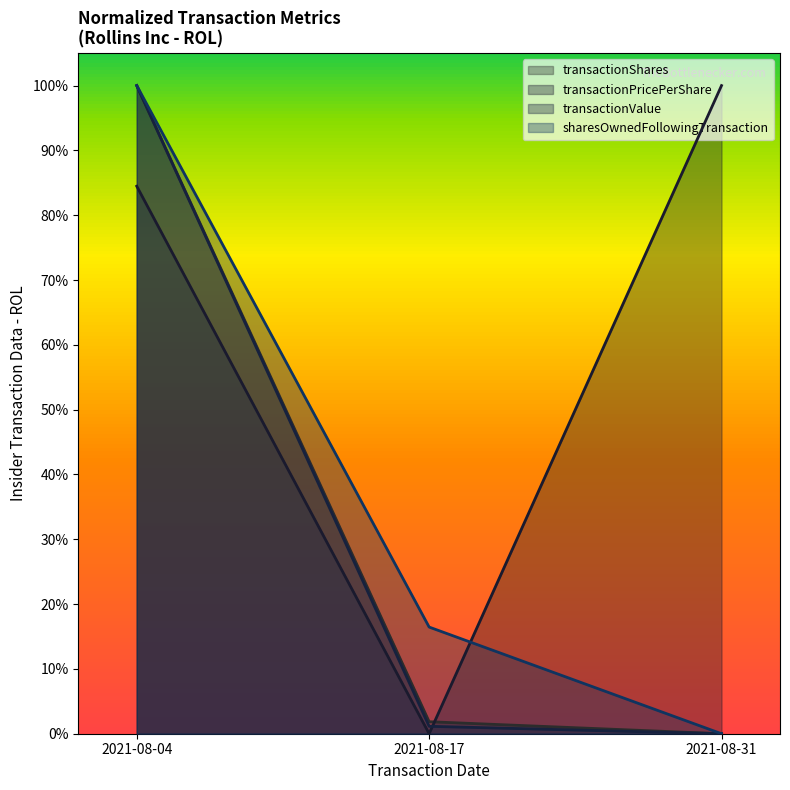

Reading left to right, extract all data points from this chart.

transactionShares: 100.0	1.9	0.0
transactionPricePerShare: 84.5	0.0	100.0
transactionValue: 100.0	1.1	0.0
sharesOwnedFollowingTransaction: 100.0	16.5	0.0